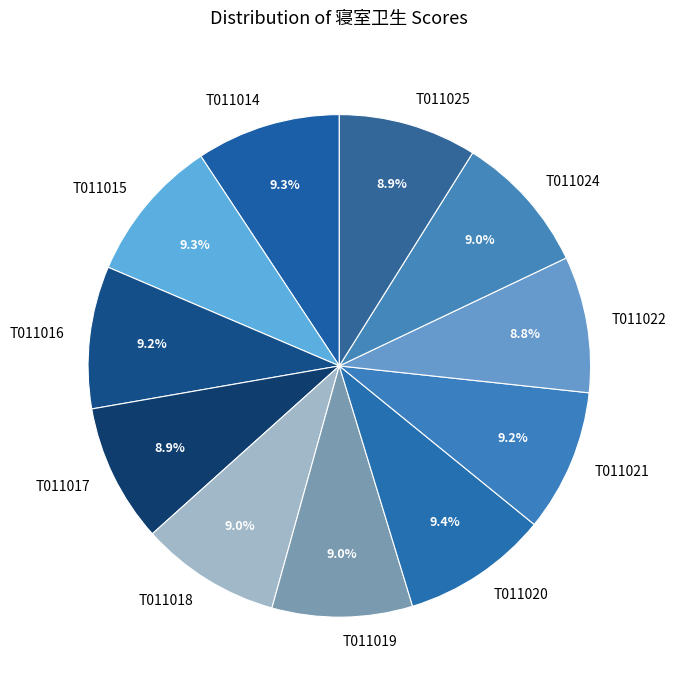

Count the number of slices in the pie.

11